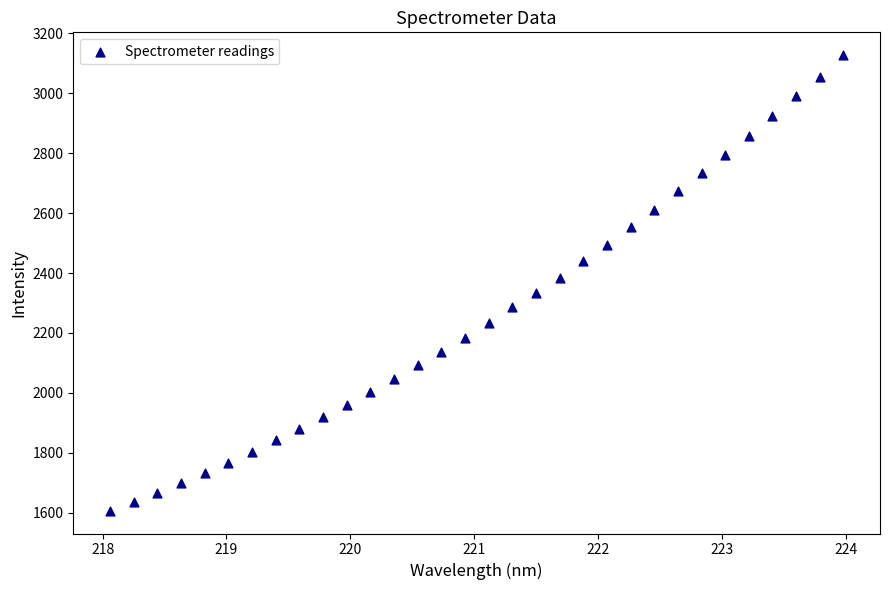

What is the range of Y values (max minus min)?

1520.4